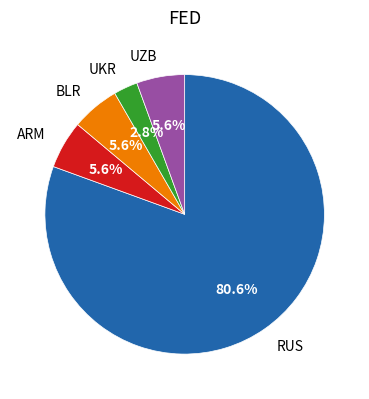

Which category has the biggest portion of the pie?

RUS